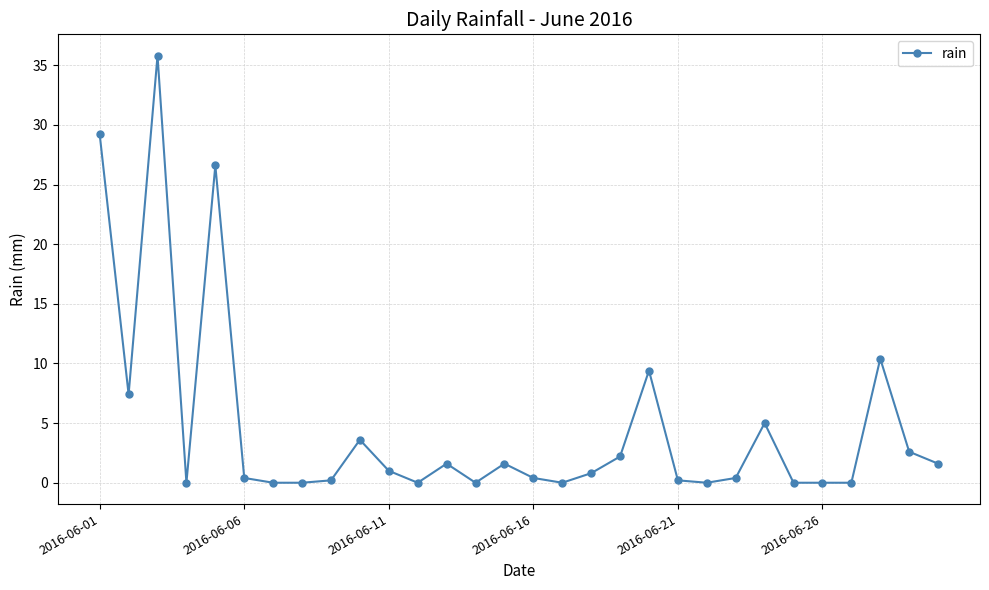

Reading right to left, transcribe all the data shown in this chart.

1.6	2.6	10.4	0.0	0.0	0.0	5.0	0.4	0.0	0.2	9.4	2.2	0.8	0.0	0.4	1.6	0.0	1.6	0.0	1.0	3.6	0.2	0.0	0.0	0.4	26.6	0.0	35.8	7.4	29.2